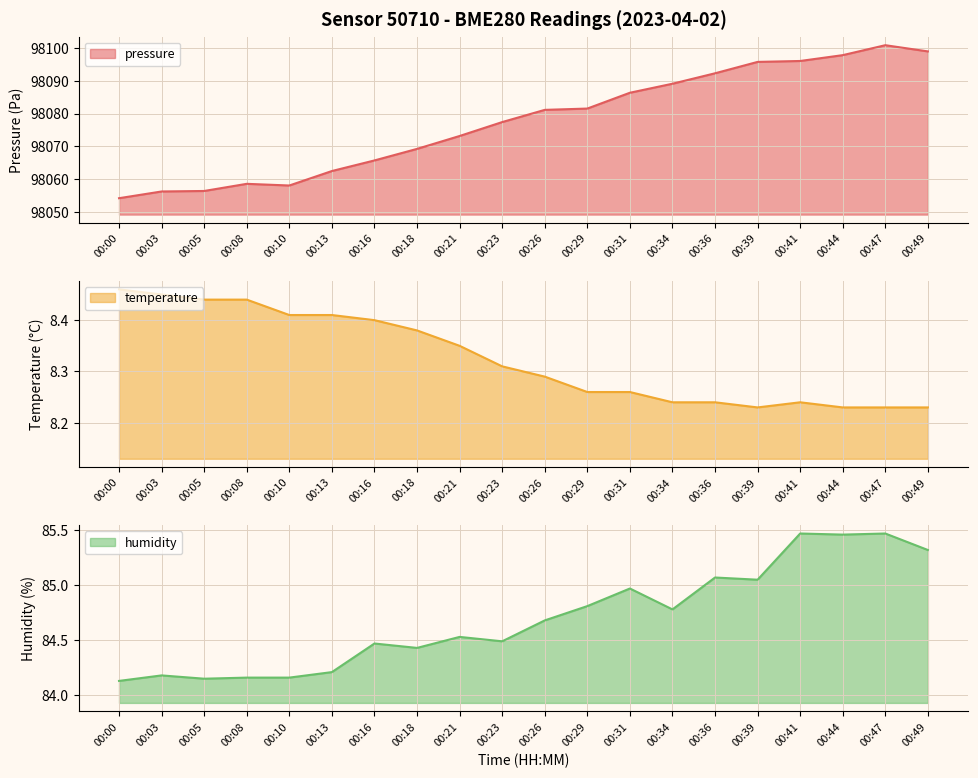

What is the value of the humidity point at the 5th from the left?

84.2